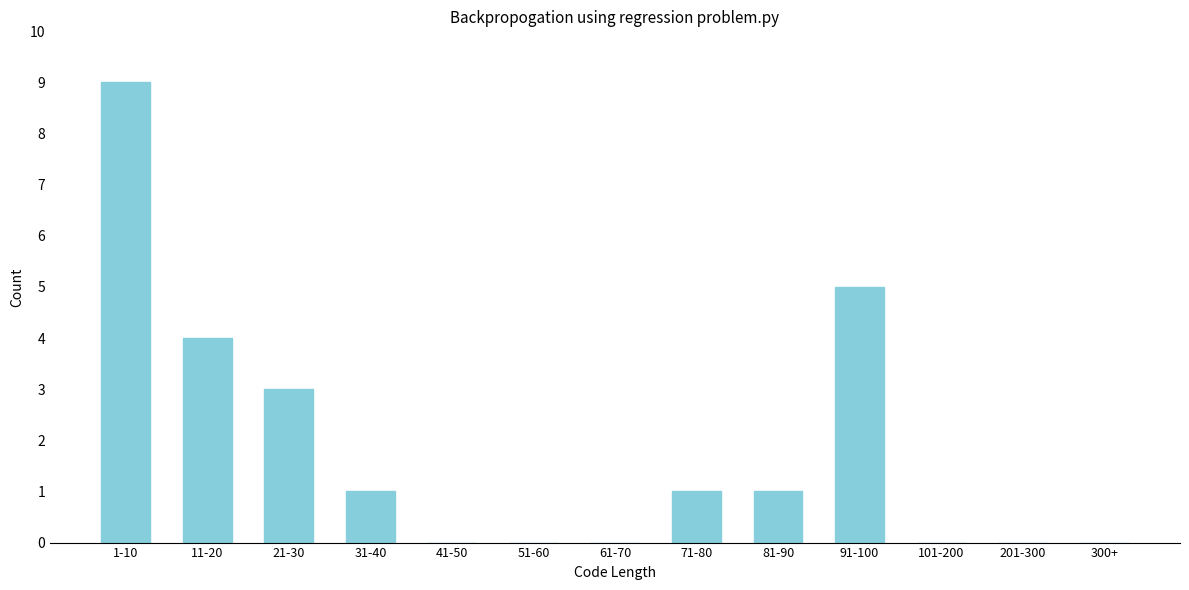

Reading right to left, extract all data points from this chart.

300+=0	201-300=0	101-200=0	91-100=5	81-90=1	71-80=1	61-70=0	51-60=0	41-50=0	31-40=1	21-30=3	11-20=4	1-10=9